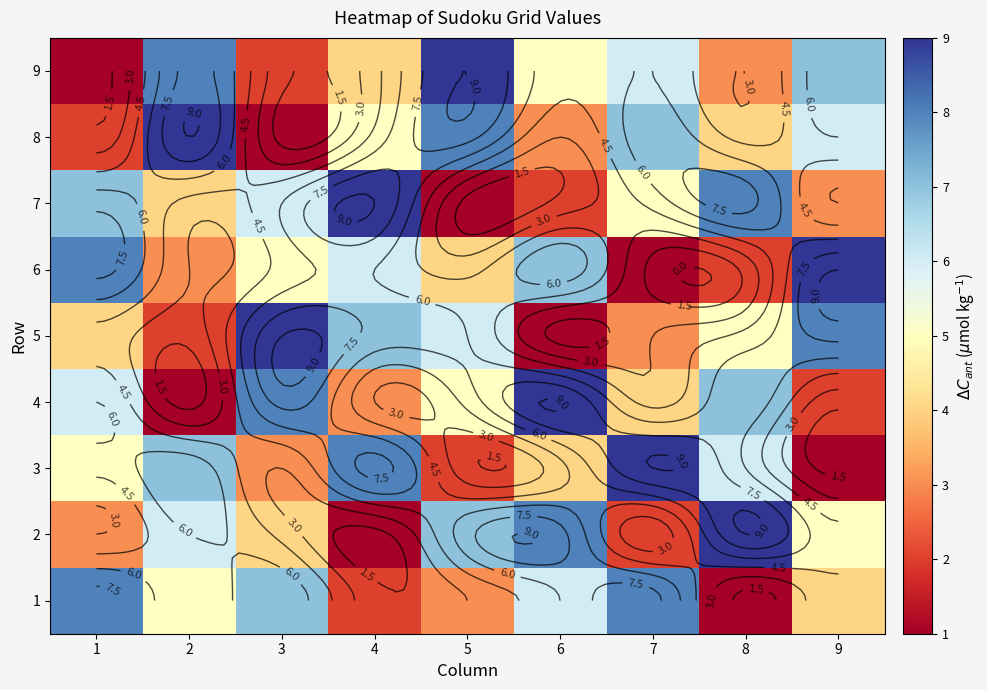

Rank the series at 9 from lowest to highest value.

3, 4, 7, 1, 2, 8, 9, 5, 6